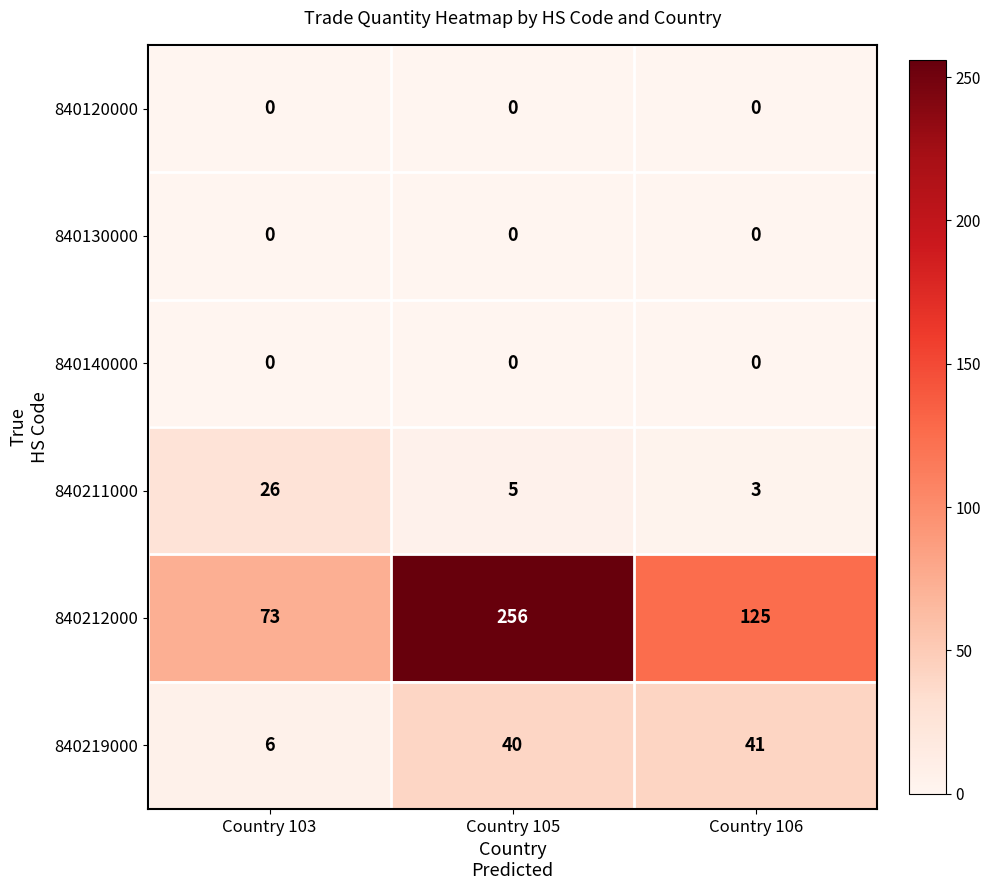

Count the number of data series in this chart.

6